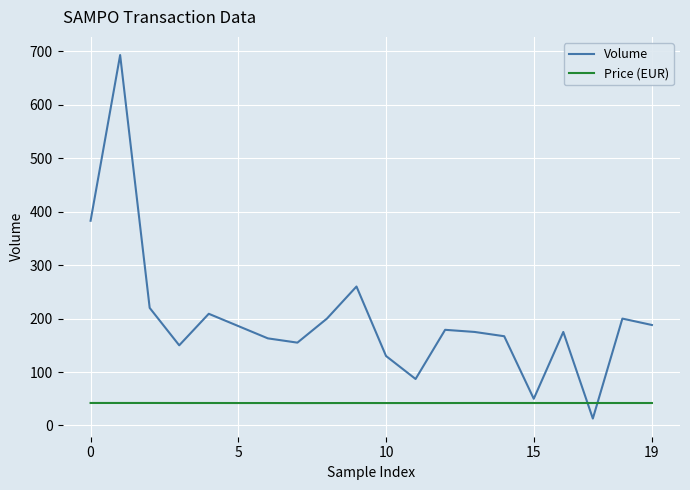

Does the chart display data point markers on the line(s)?

No